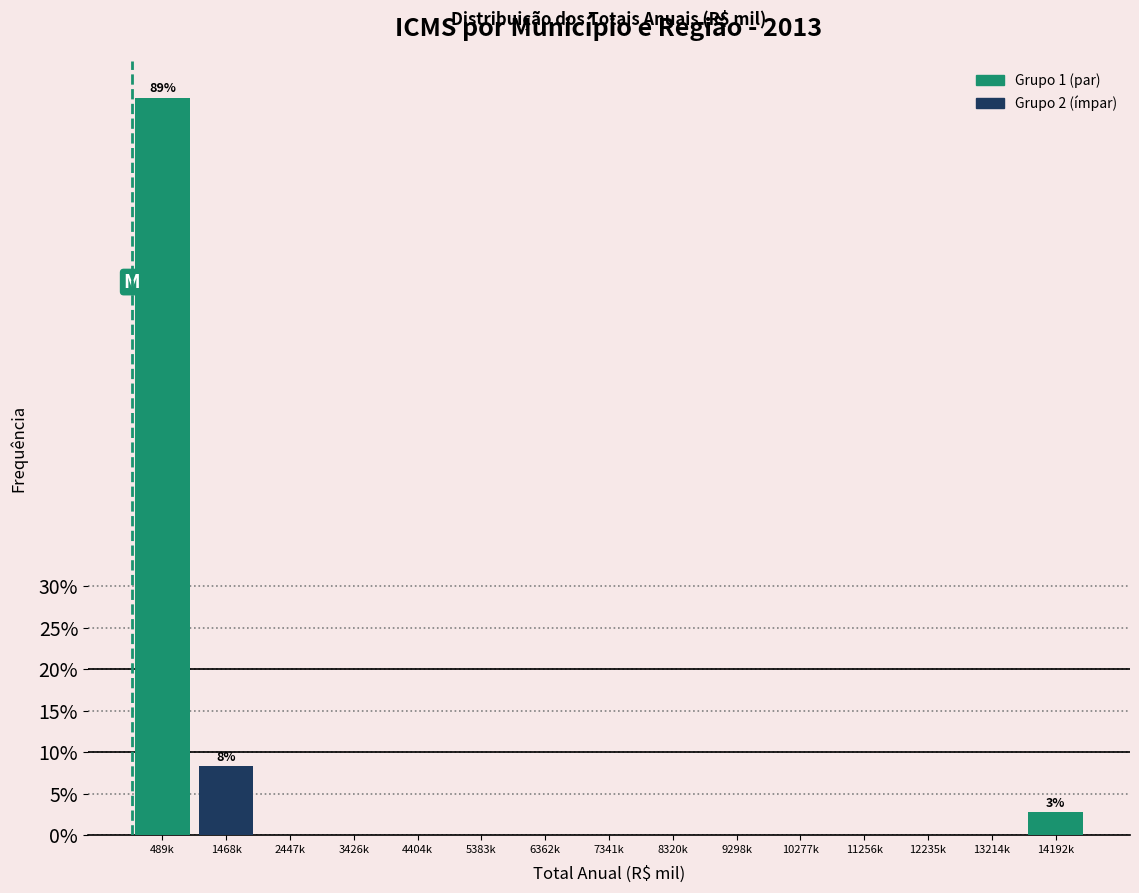

Reading left to right, extract all data points from this chart.

489k=88.9	1468k=8.3	2447k=0.0	3426k=0.0	4404k=0.0	5383k=0.0	6362k=0.0	7341k=0.0	8320k=0.0	9298k=0.0	10277k=0.0	11256k=0.0	12235k=0.0	13214k=0.0	14192k=2.8